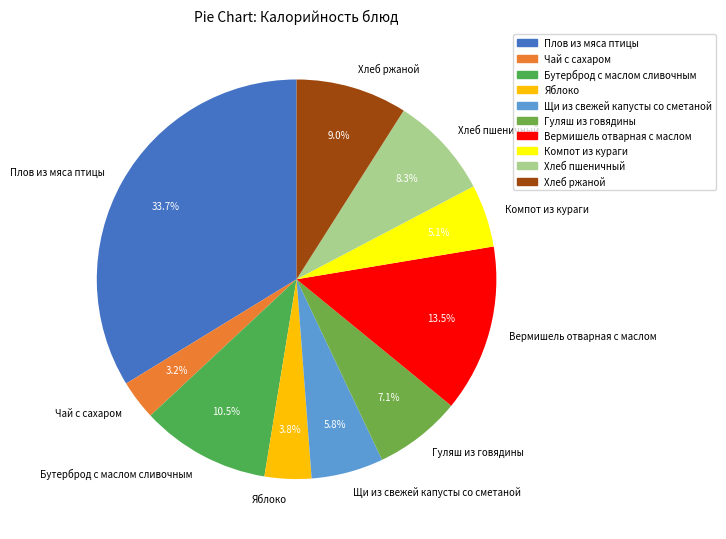

What percentage is NOT represented by Хлеб ржаной?

91.0%